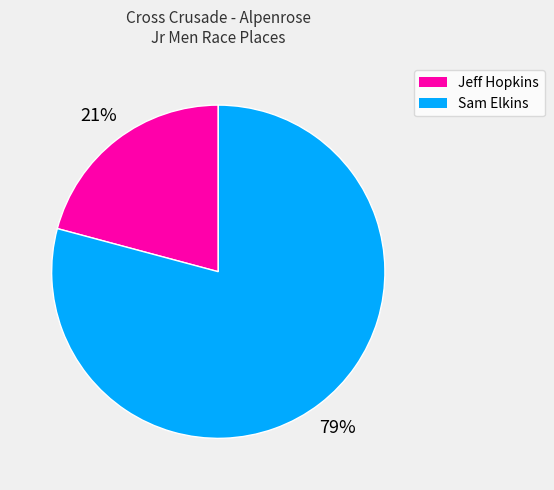

What is the majority slice?

Sam